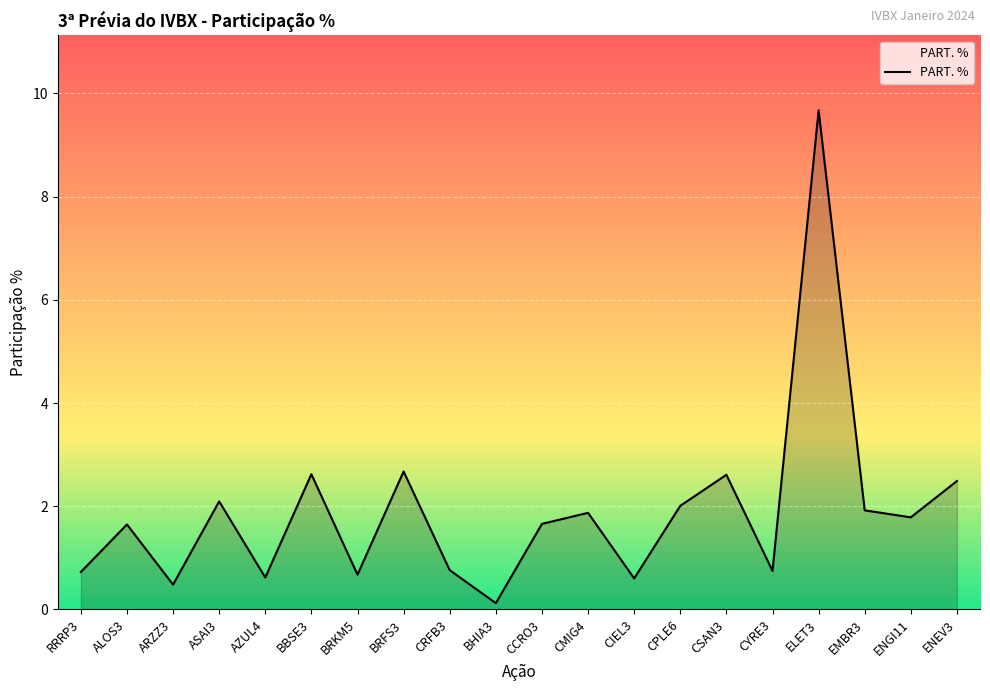

What is the ratio of the value at RRRP3 to the value at CMIG4?

0.4